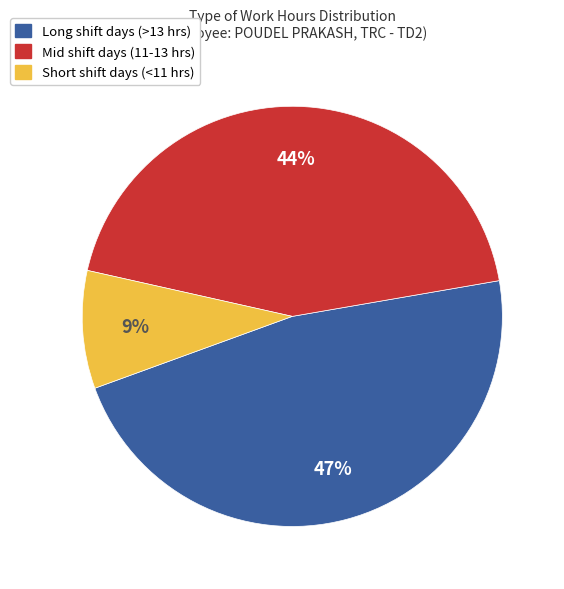

To the nearest percent, what is the difference between the largest and smallest slice percentages?

38%